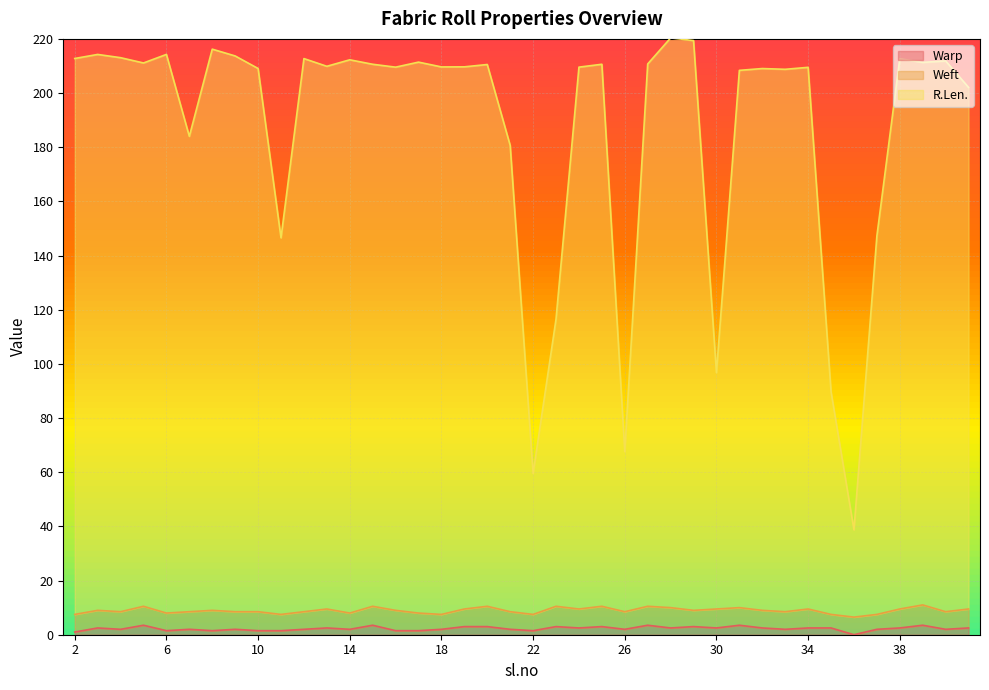

What is the greatest value displayed?

220.4